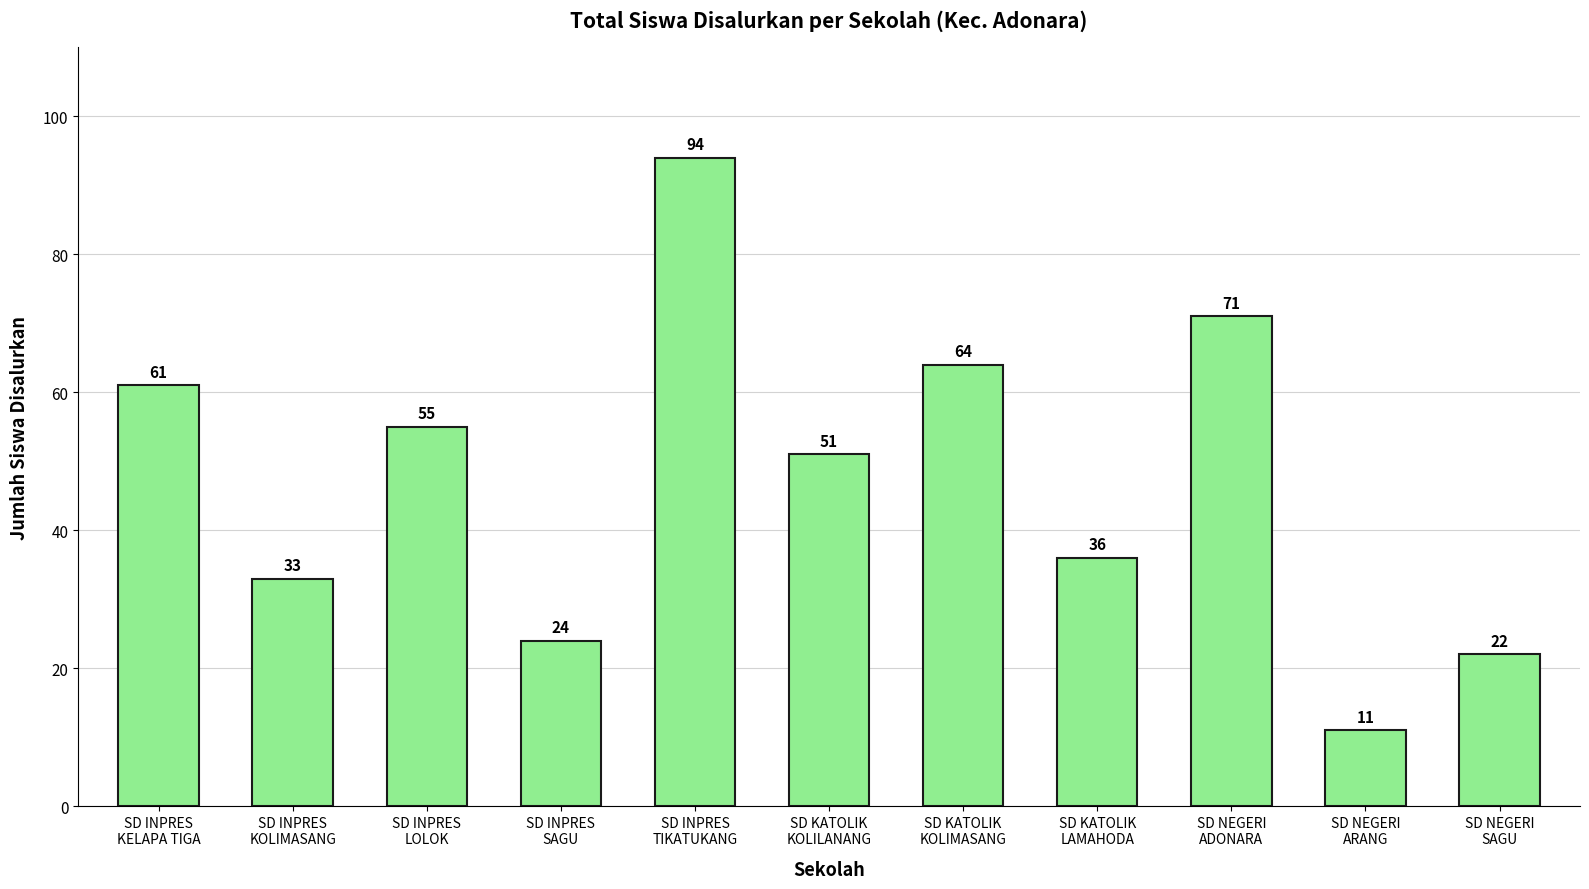

What is the ratio of the value at SD INPRES
TIKATUKANG to the value at SD INPRES
SAGU?

3.9